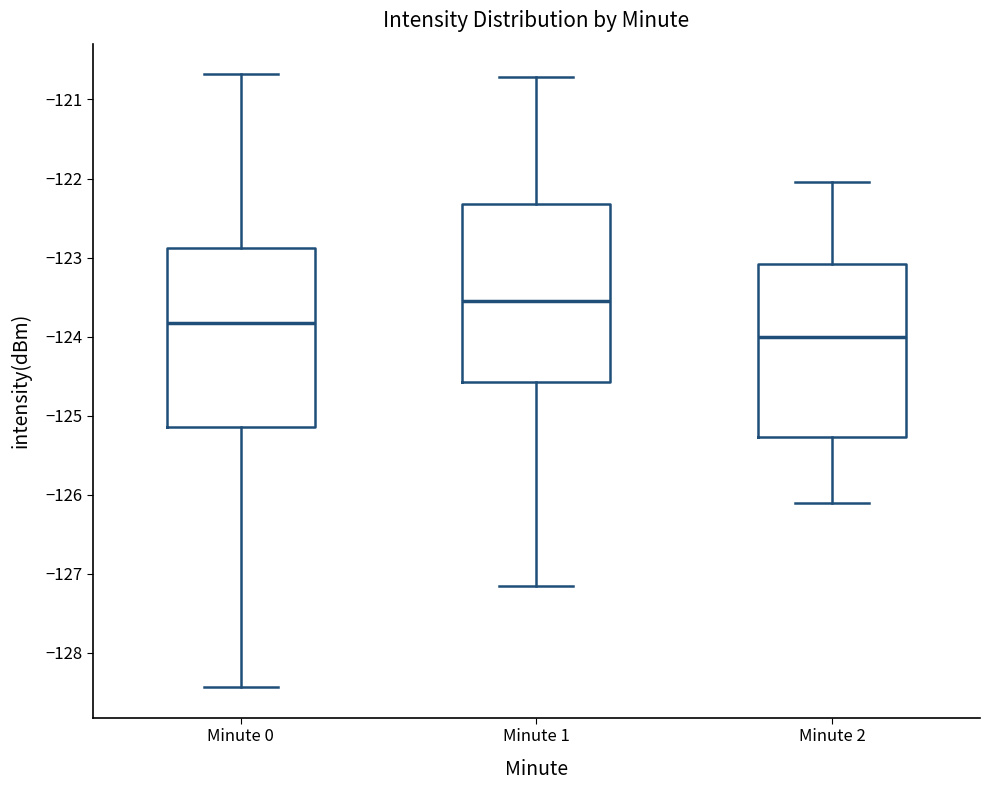

Reading left to right, read every box against the y-axis: the position of its median line, the range the box covers, and the ends of its whiskers. The values are not printed on the chart, so give them approximately, as read against the axis.

Minute 0: median -123.8, box -125.1 to -122.9, whiskers -128.4 to -120.7
Minute 1: median -123.5, box -124.6 to -122.3, whiskers -127.1 to -120.7
Minute 2: median -124.0, box -125.3 to -123.1, whiskers -126.1 to -122.0